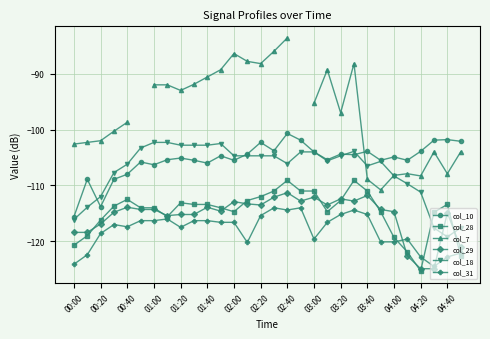

At which category does col_31 reach its first local valley?

00:40